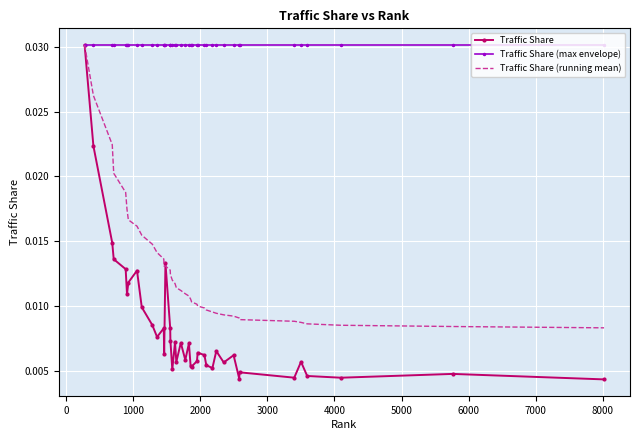

How many series are shown in this chart?

3